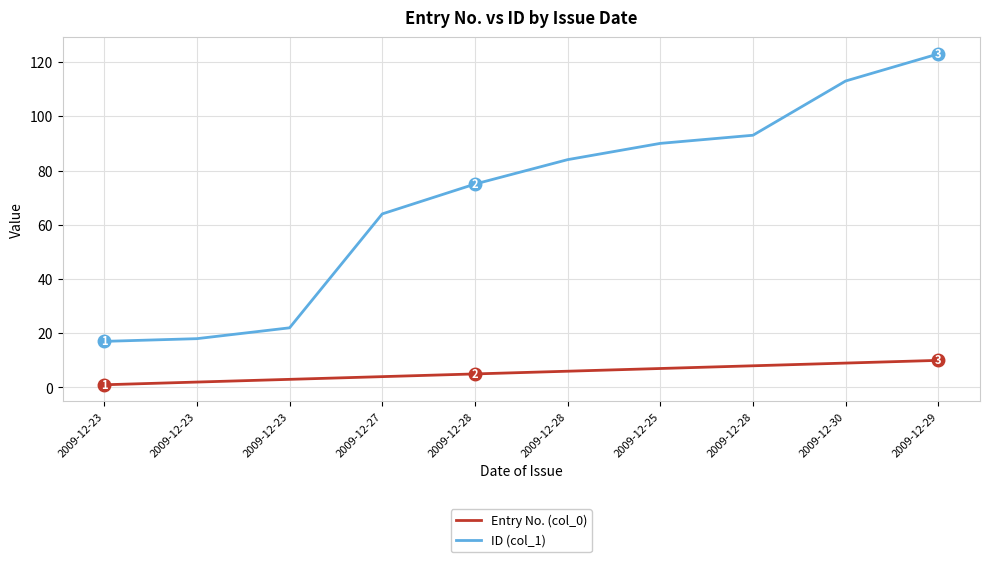

What are all the series names shown in the legend?

Entry No. (col_0), ID (col_1)